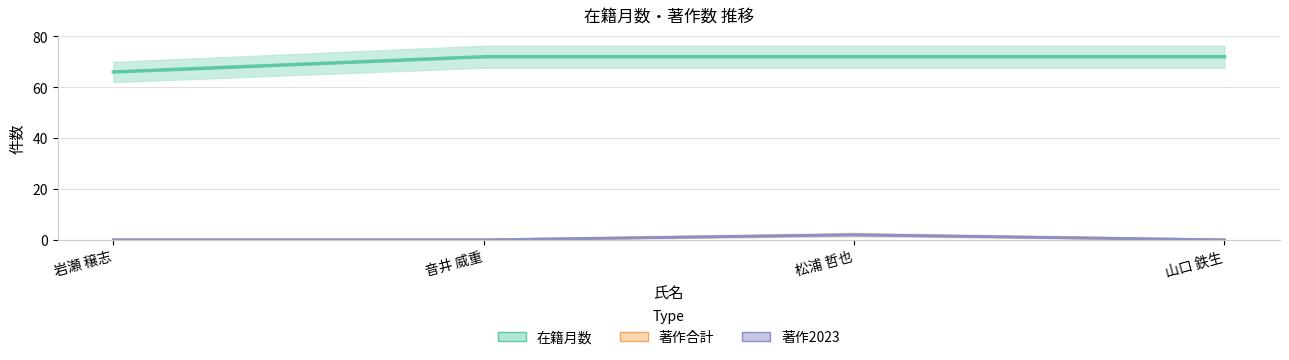

True or false: 著作合計 and 著作2023 intersect in this chart.

False